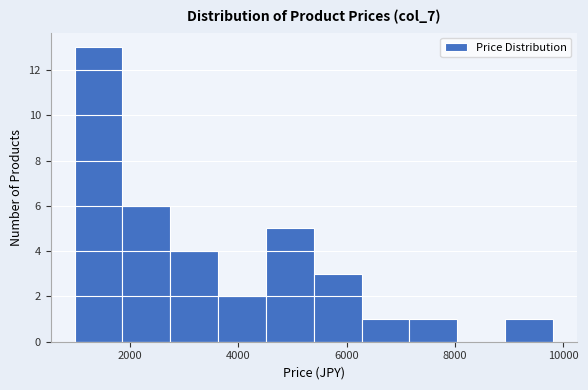

Over which range of the x-axis is the bar tallest?

1000 to 1800